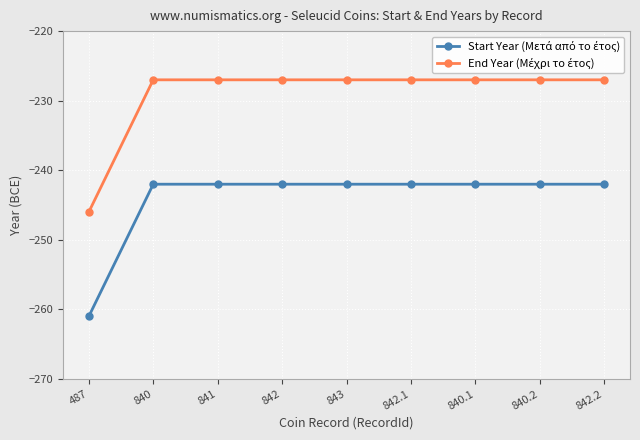

Which label corresponds to the smallest value in the chart?

487